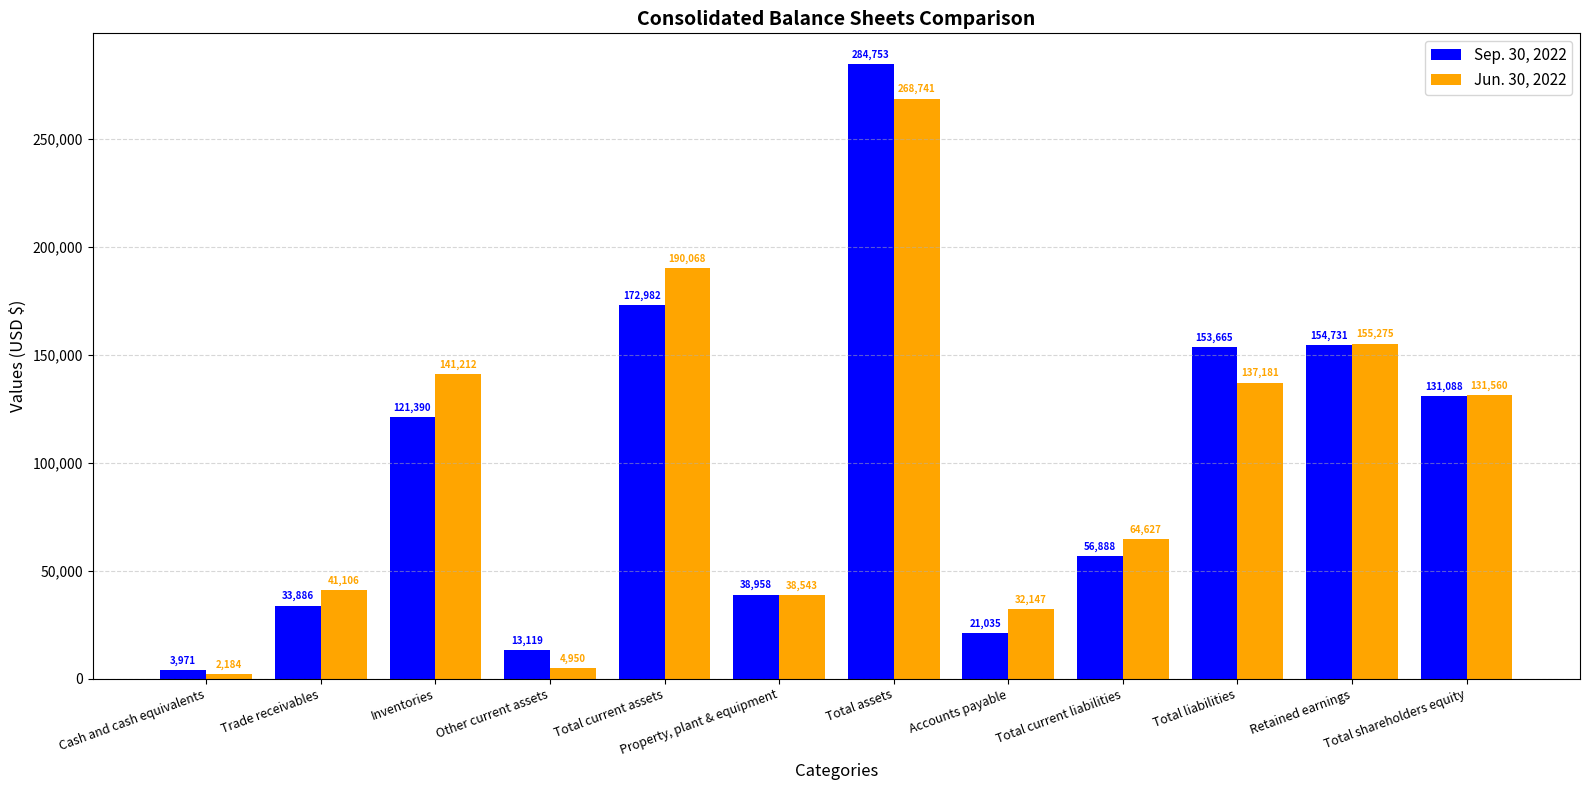

How many data points does each series have?

12